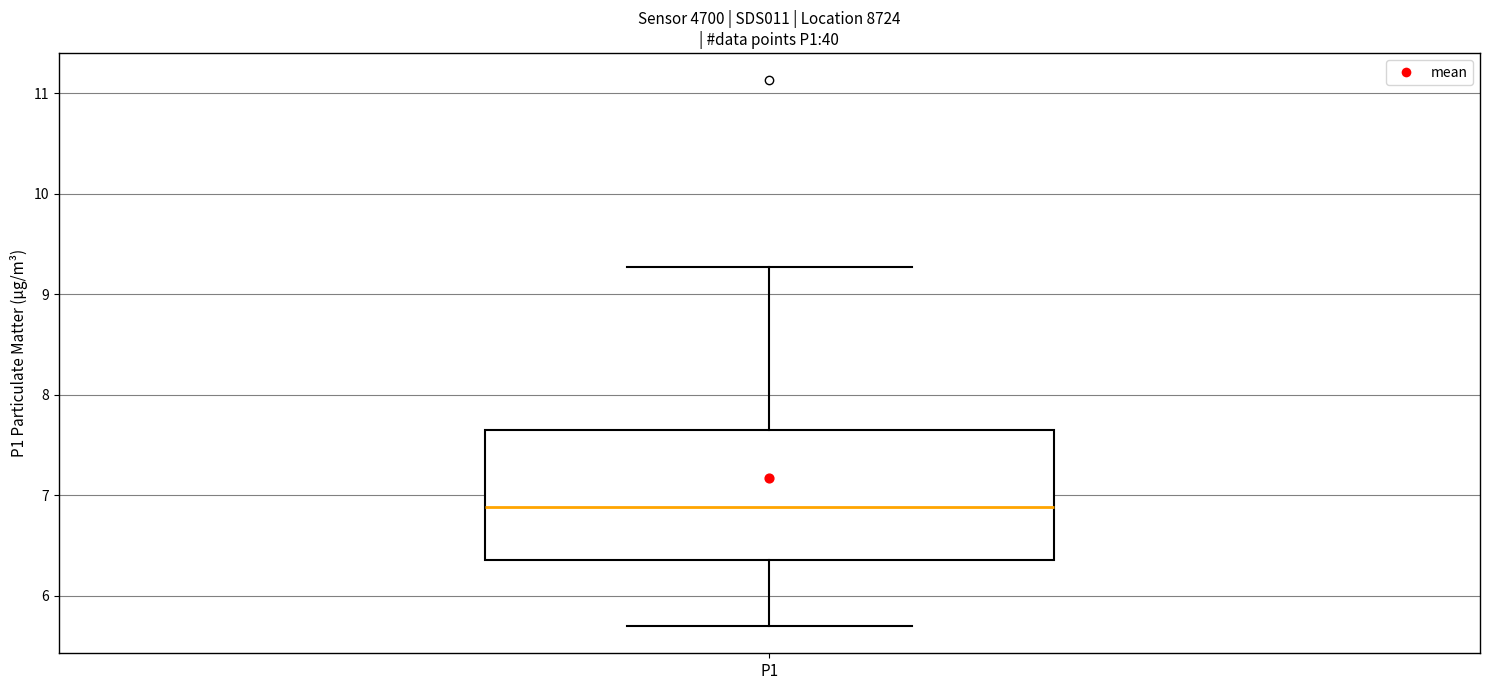

Transcribe this box plot: give where the median line is, the range the box spans, and where the two whiskers end, as read against the y-axis. The values are not printed on the chart, so give them approximately, as read against the axis.

median 6.9, box 6.4 to 7.6, whiskers 5.7 to 9.3